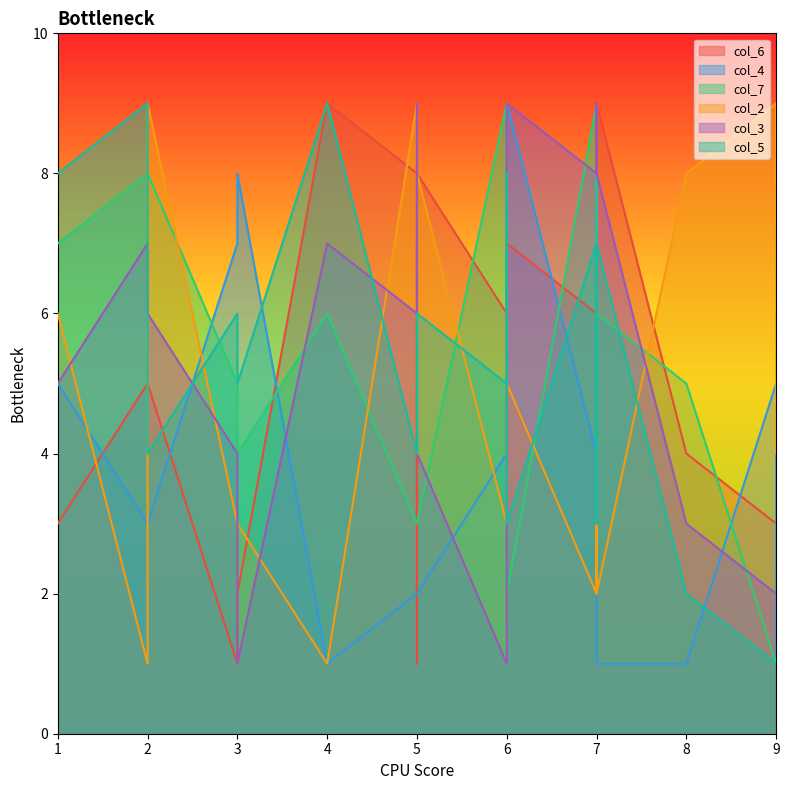

Reading left to right, what are all the values shown in this chart?

col_6: 1	8	5	9	6	2	7	3	4	1	8	5	9	6	2	7	3	4
col_4: 2	2	3	1	4	8	9	5	1	7	2	3	1	4	8	9	5	1
col_7: 3	3	8	6	9	4	2	1	5	5	3	8	6	9	4	2	7	1
col_2: 5	9	1	2	3	5	6	9	8	3	8	9	1	2	3	5	6	4
col_3: 9	6	7	8	1	9	5	2	3	4	4	6	7	8	1	9	5	2
col_5: 4	4	9	7	5	3	8	1	2	6	6	4	9	7	5	3	8	1